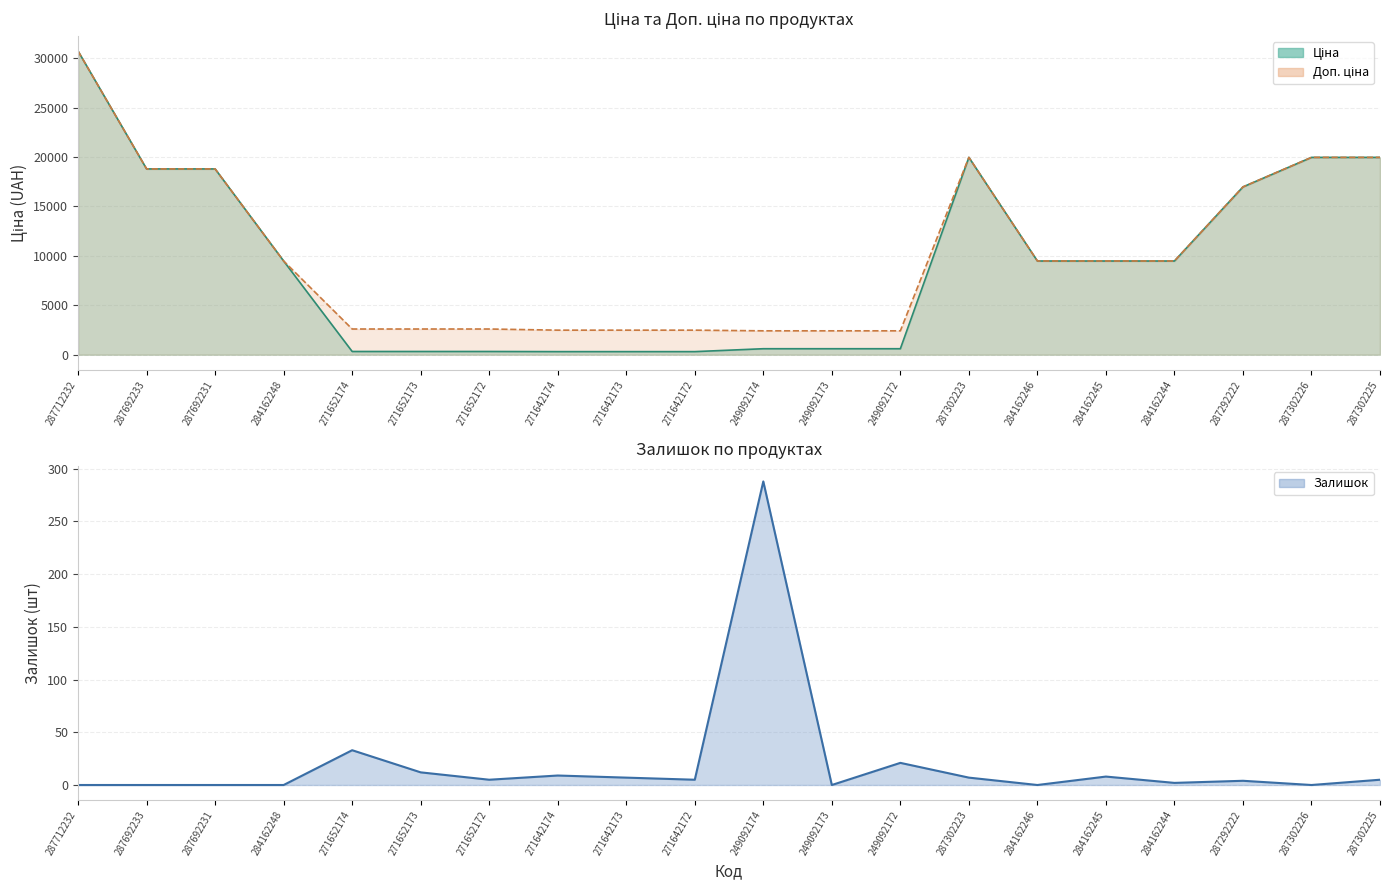

What is the sum of the Ціна (лінія) values at 284162246 and 271642173?

9790.4